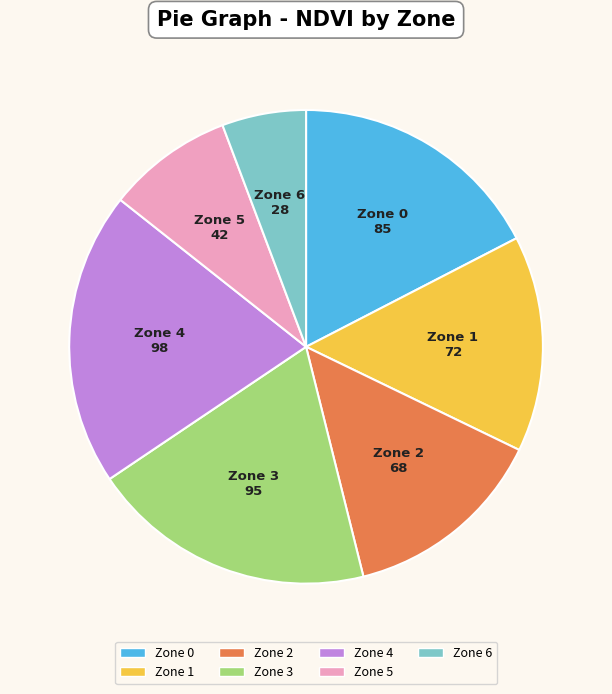

Which slice is the smallest?

Zone 6